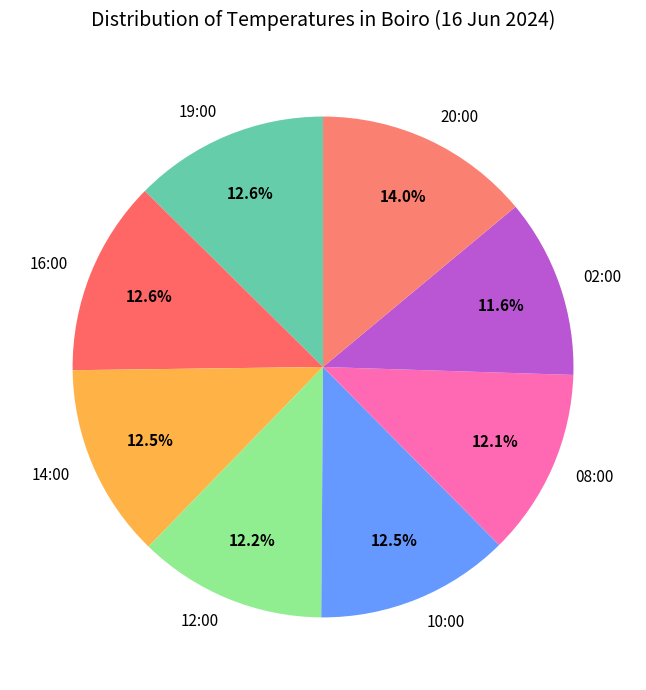

To the nearest percent, what portion does 08:00 represent?

12%